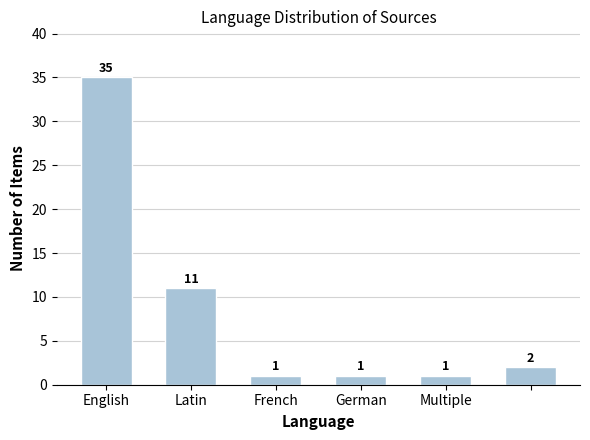

Reading left to right, transcribe all the data shown in this chart.

35	11	1	1	1	2